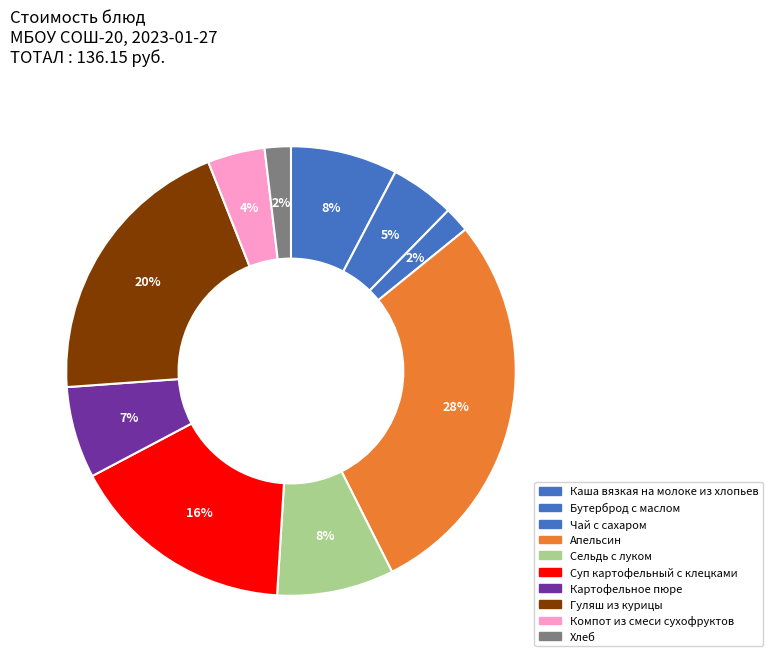

True or false: Бутерброд с маслом accounts for 5% of the total.

True